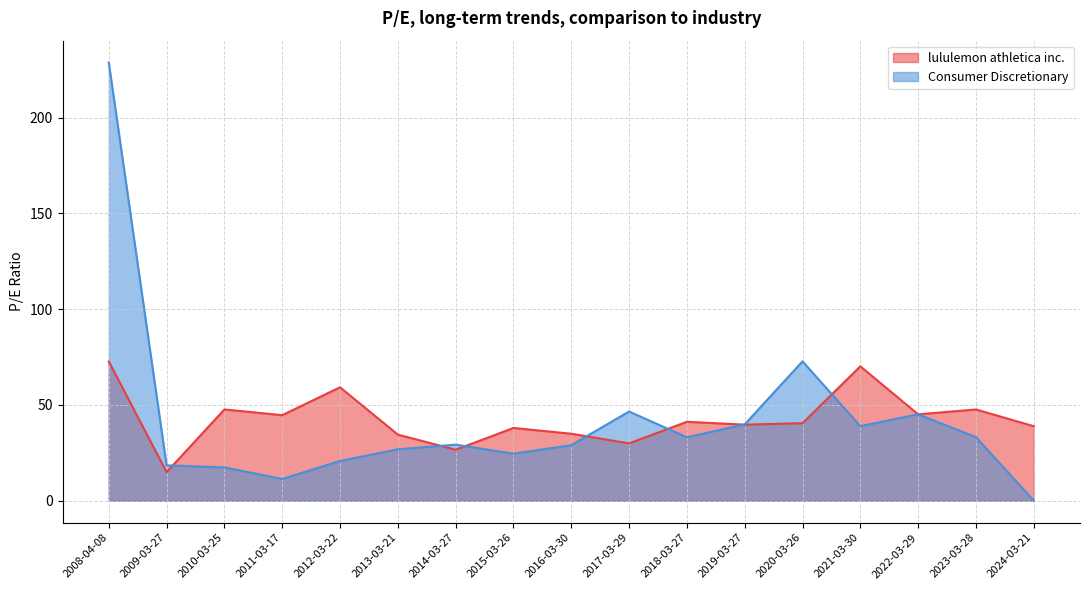

At how many categories does at least one series exceed 116?

1